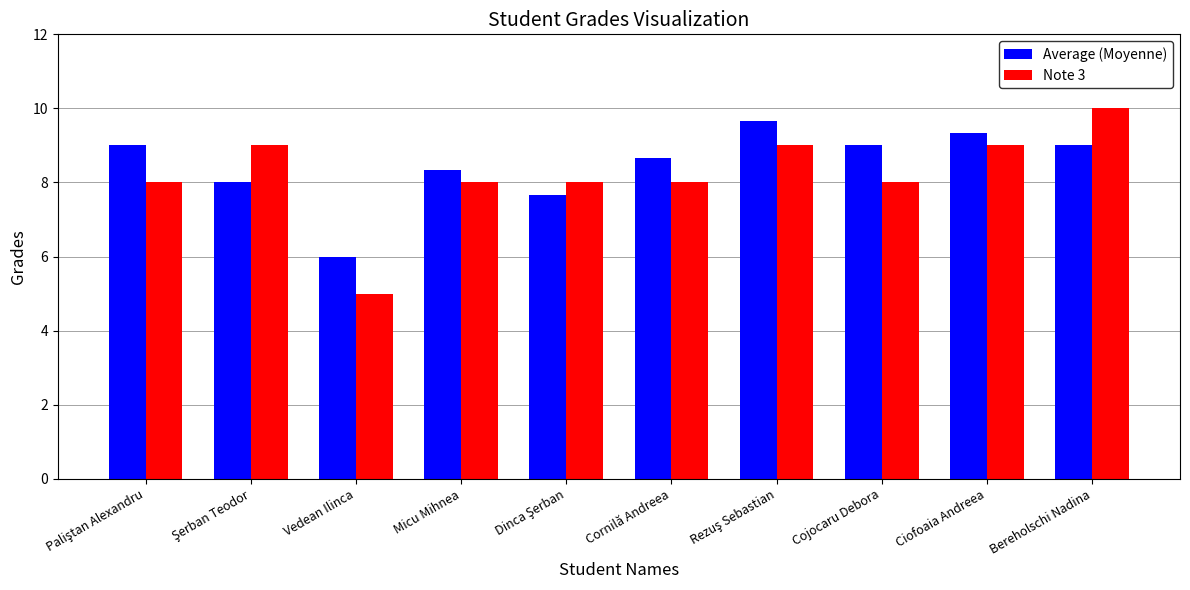

Rank the series at Cojocaru Debora from lowest to highest value.

Note 3, Average (Moyenne)